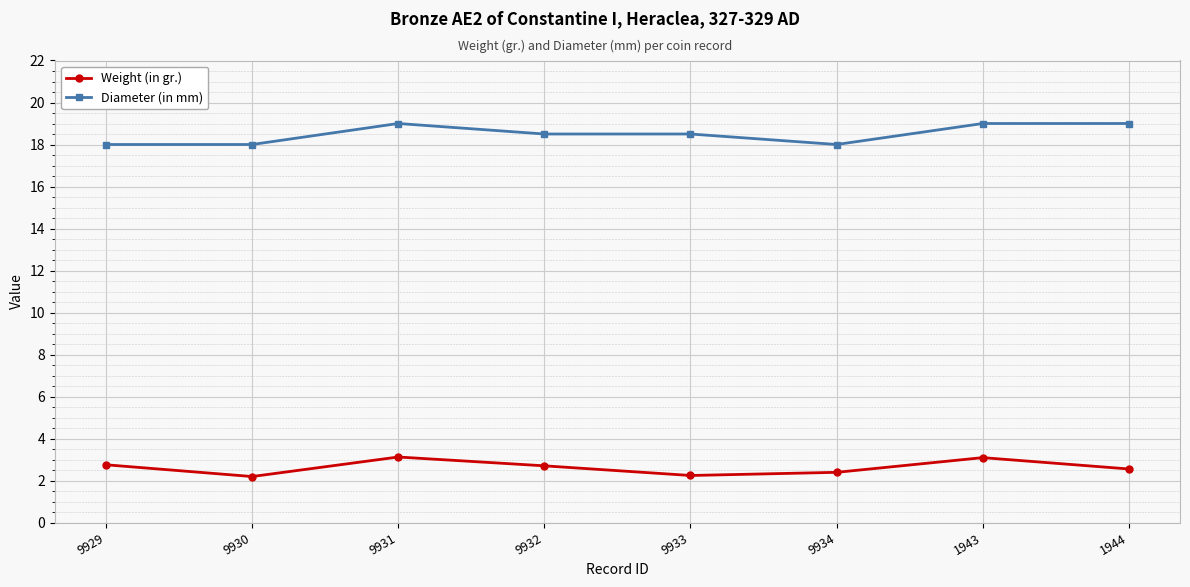

What is the greatest value displayed?

19.0